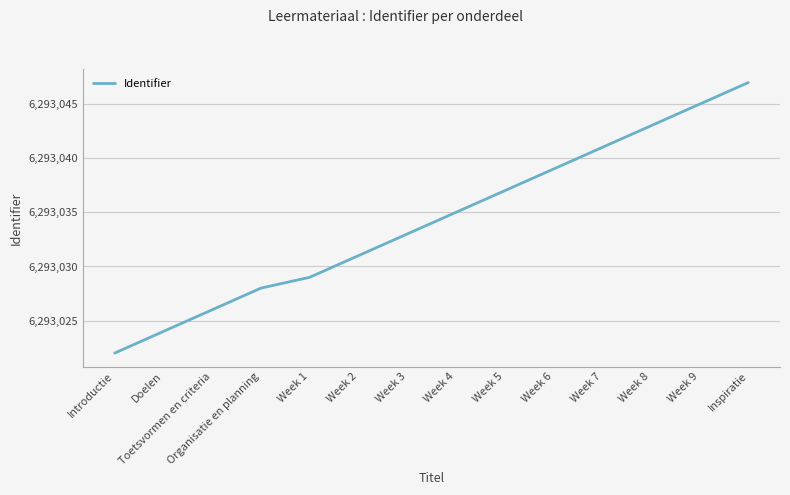

How many values are below 6293035?

7